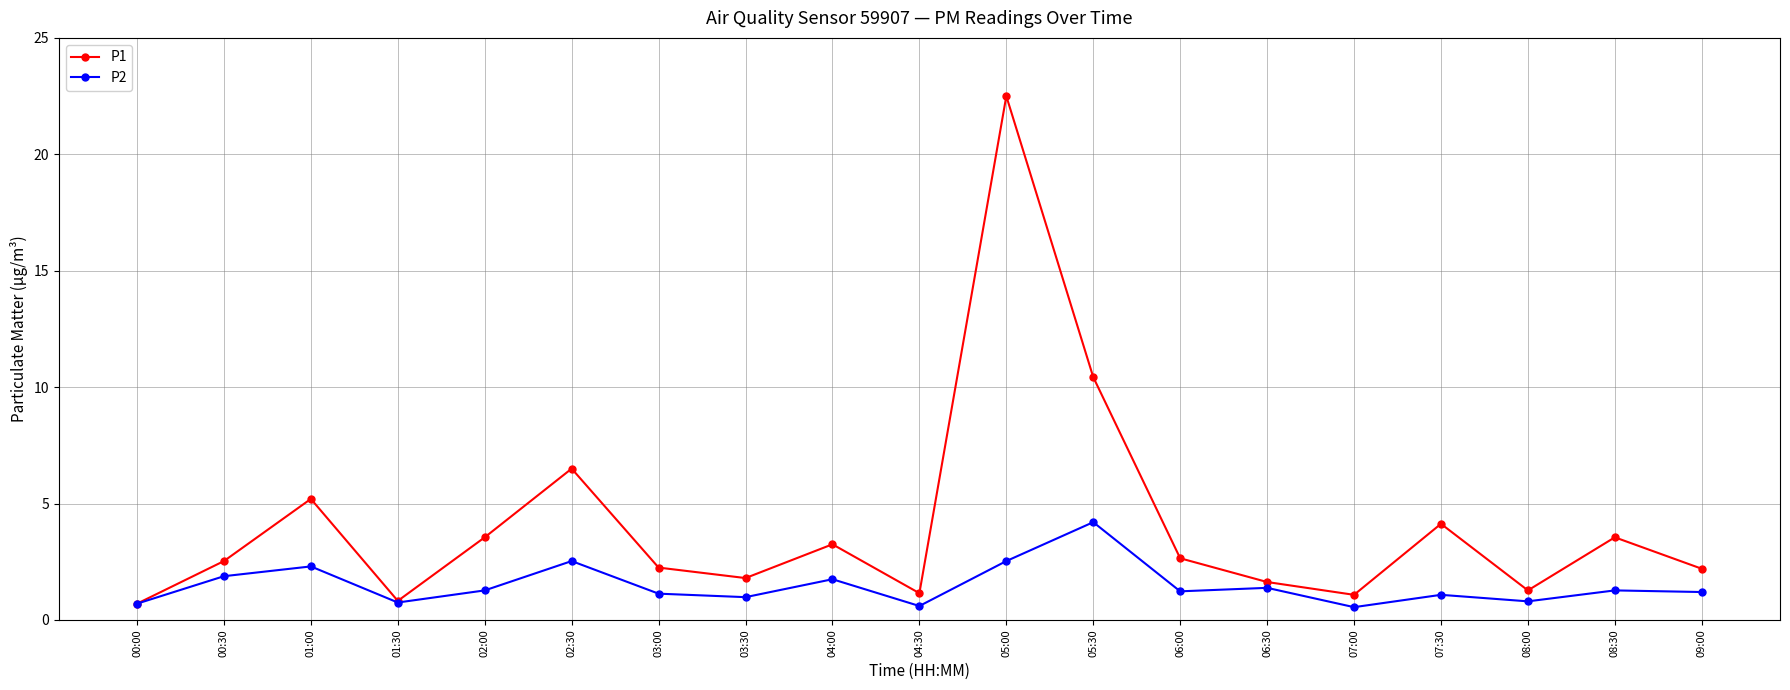

At which label does P2 first exceed 1?

00:30